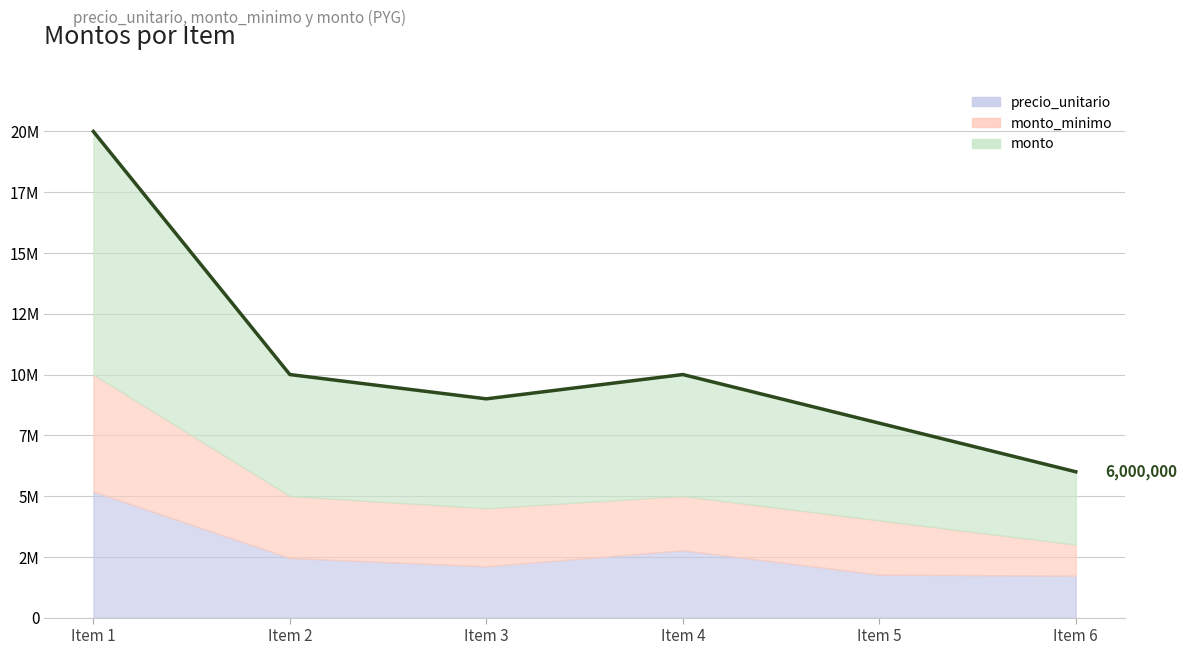

At how many categories does at least one series exceed 2786902?

6